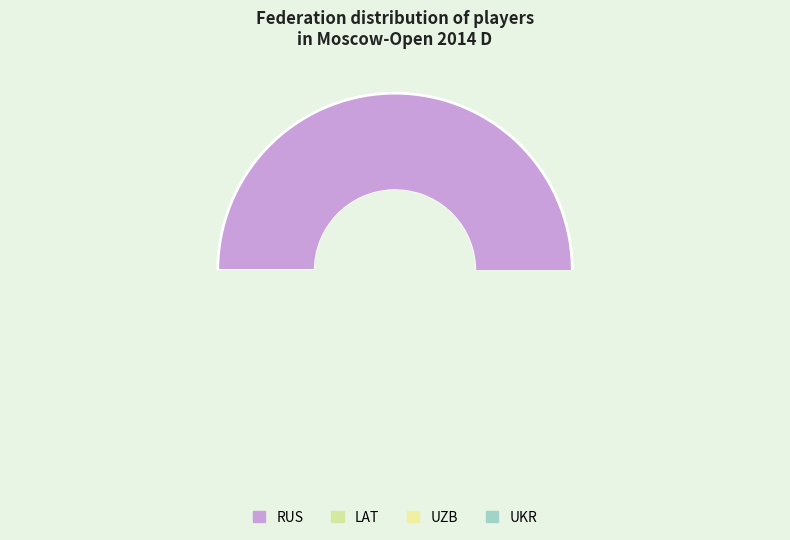

Rank the categories by value from highest to lowest.

RUS, UZB, LAT, UKR